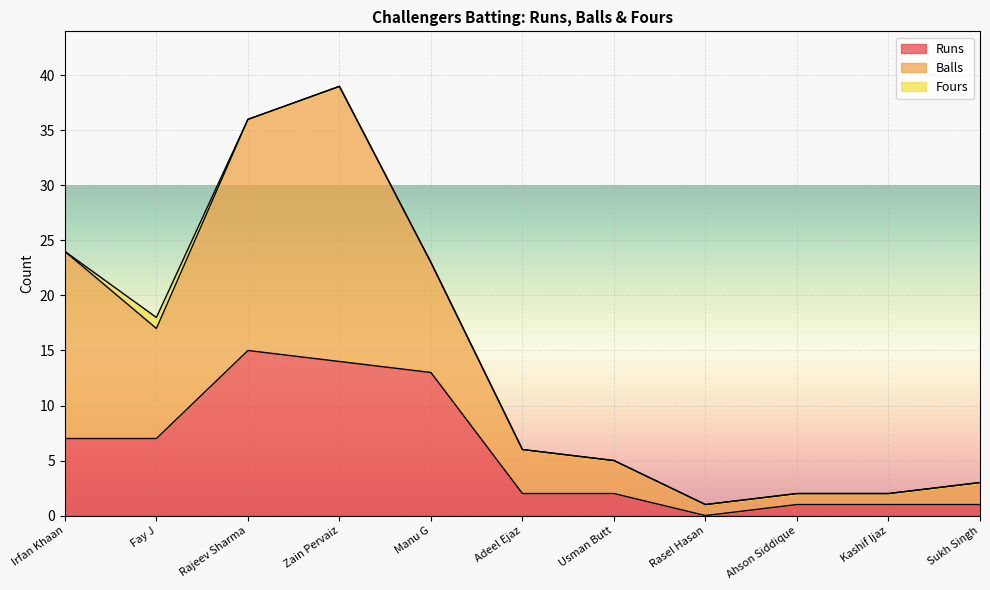

What is the total value across all series at Fay J?

18